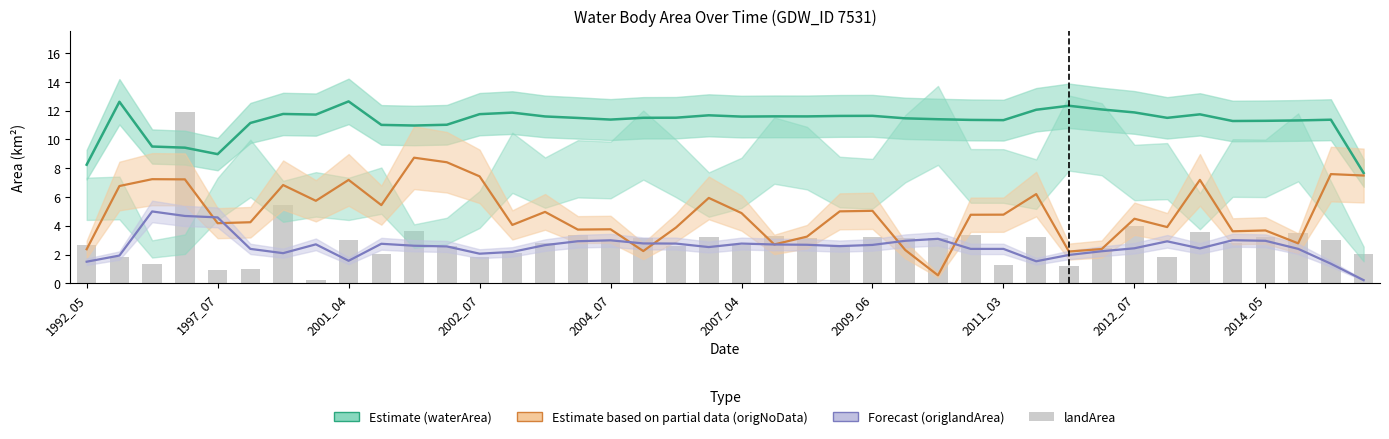

At how many categories does at least one series exceed 11?

35